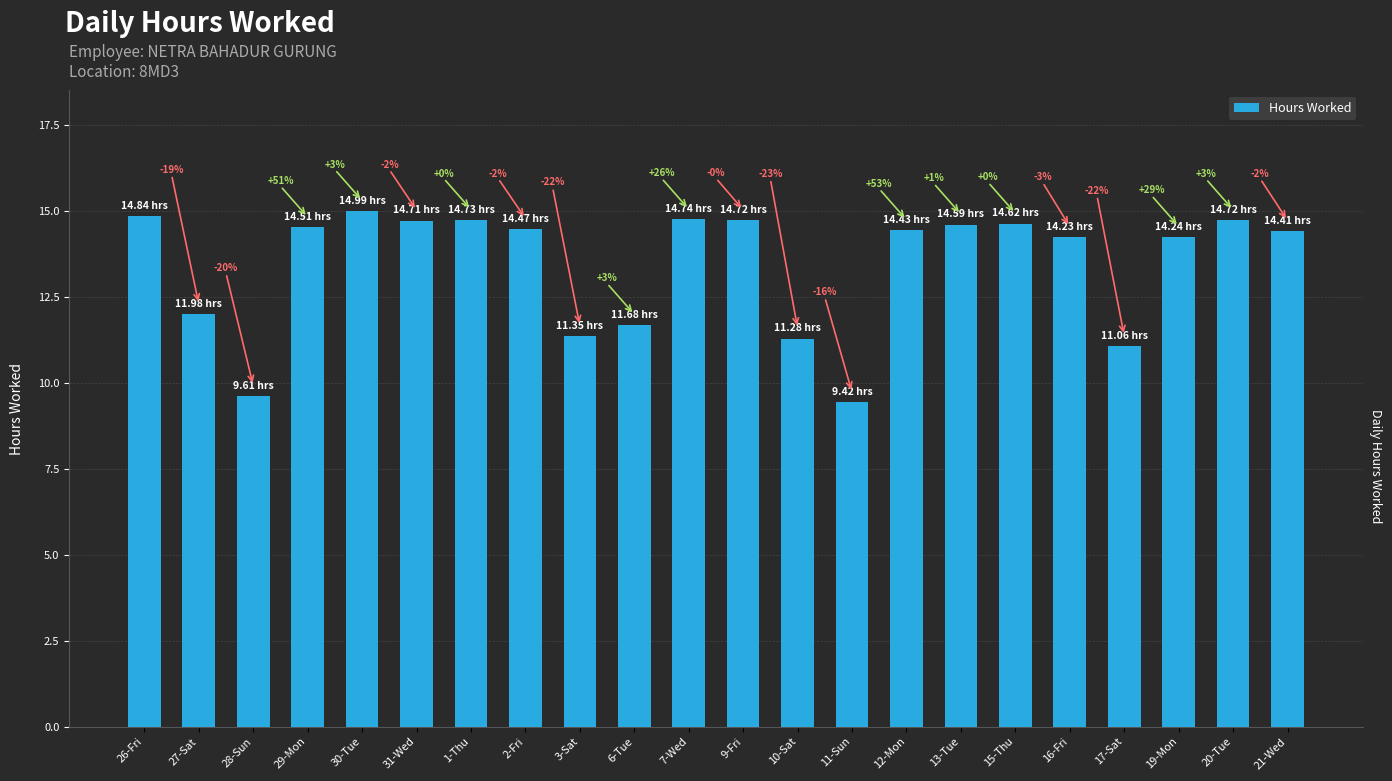

Reading right to left, what are all the values shown in this chart?

14.4	14.7	14.2	11.1	14.2	14.6	14.6	14.4	9.4	11.3	14.7	14.7	11.7	11.3	14.5	14.7	14.7	15.0	14.5	9.6	12.0	14.8